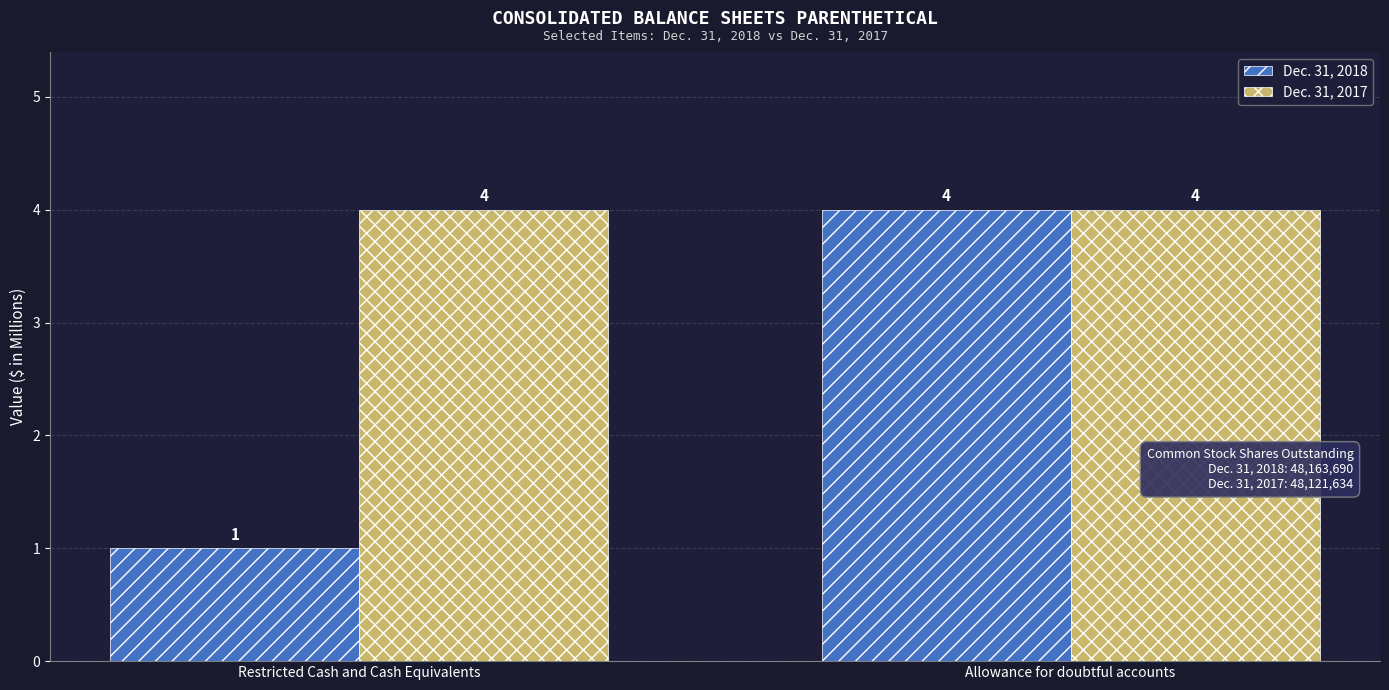

What is the maximum value shown in the chart?

4